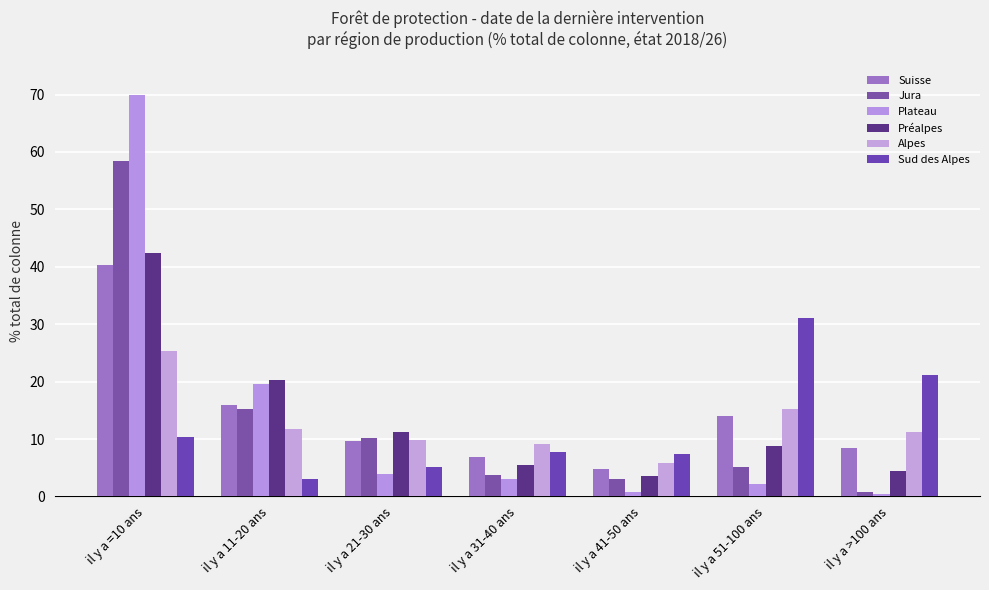

What is the label of the 3rd bar from the right?

il y a 41-50 ans